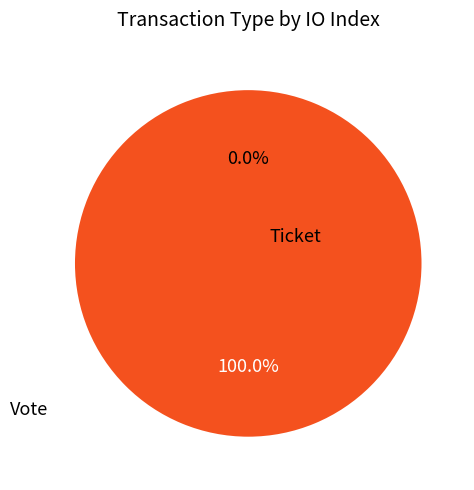

What percentage is NOT represented by Ticket?

100.0%